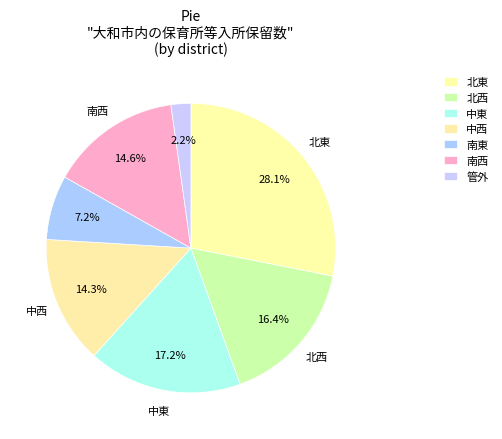

Does 中東 account for over 50% of the chart?

No